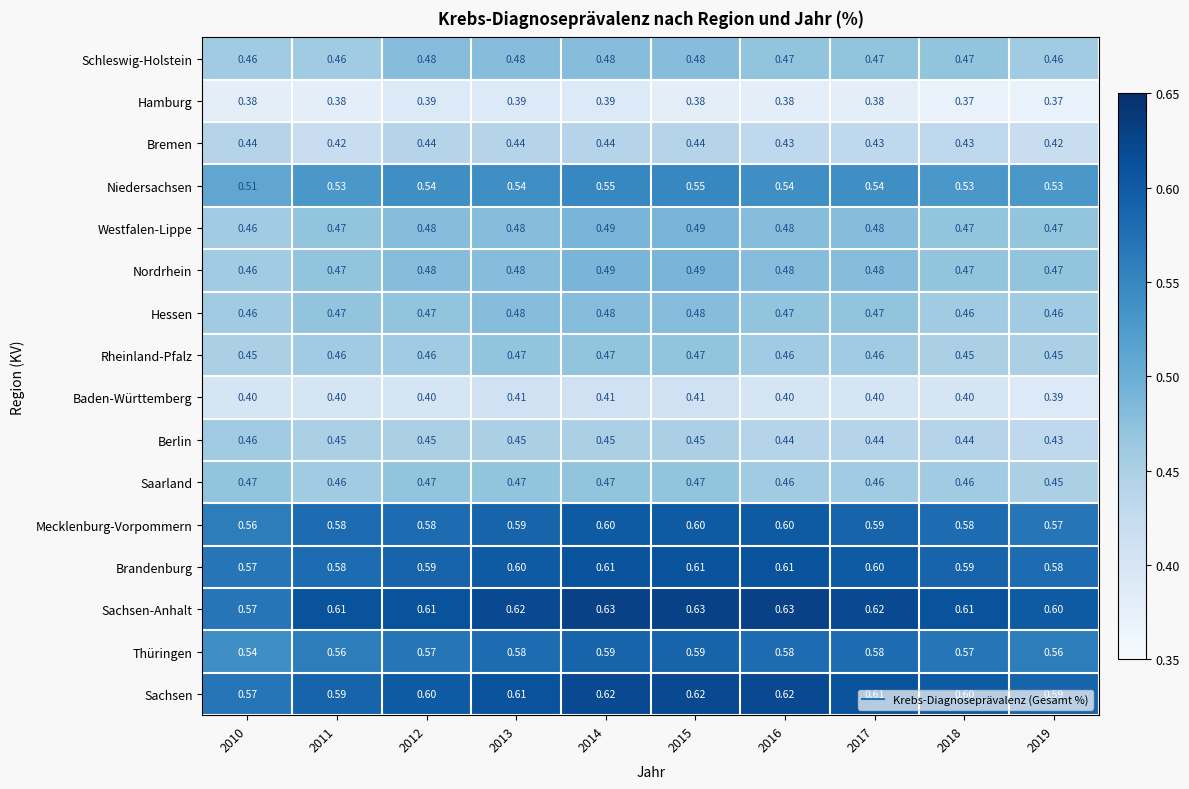

At which category is the sum across all series the highest?

2014